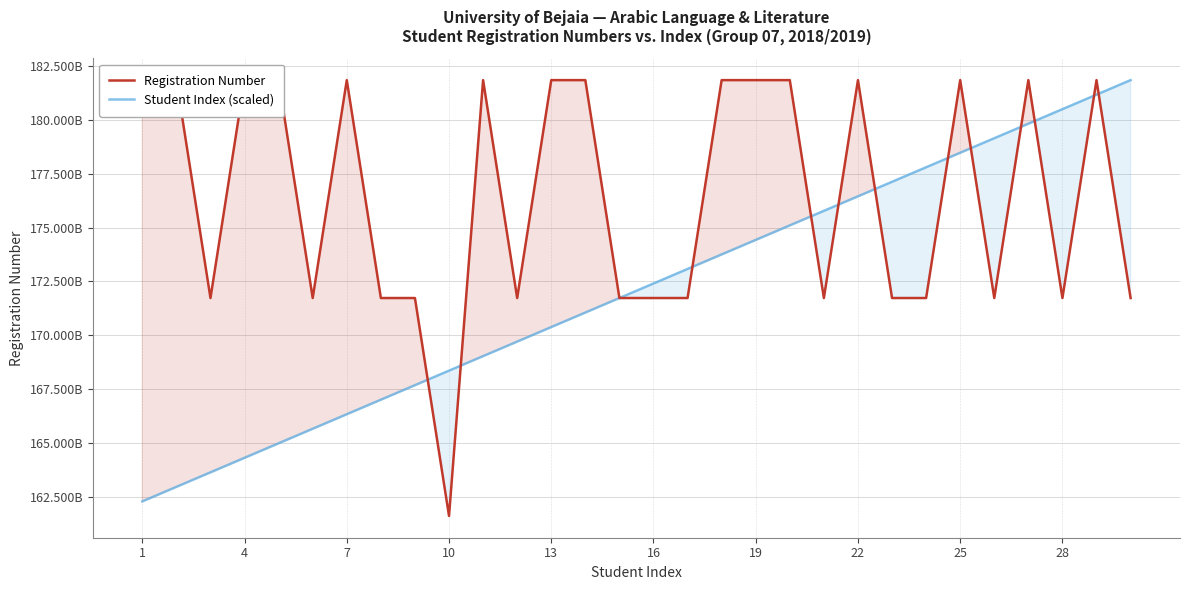

What is the lowest value of the Student Index (scaled) series?

162306349815.5